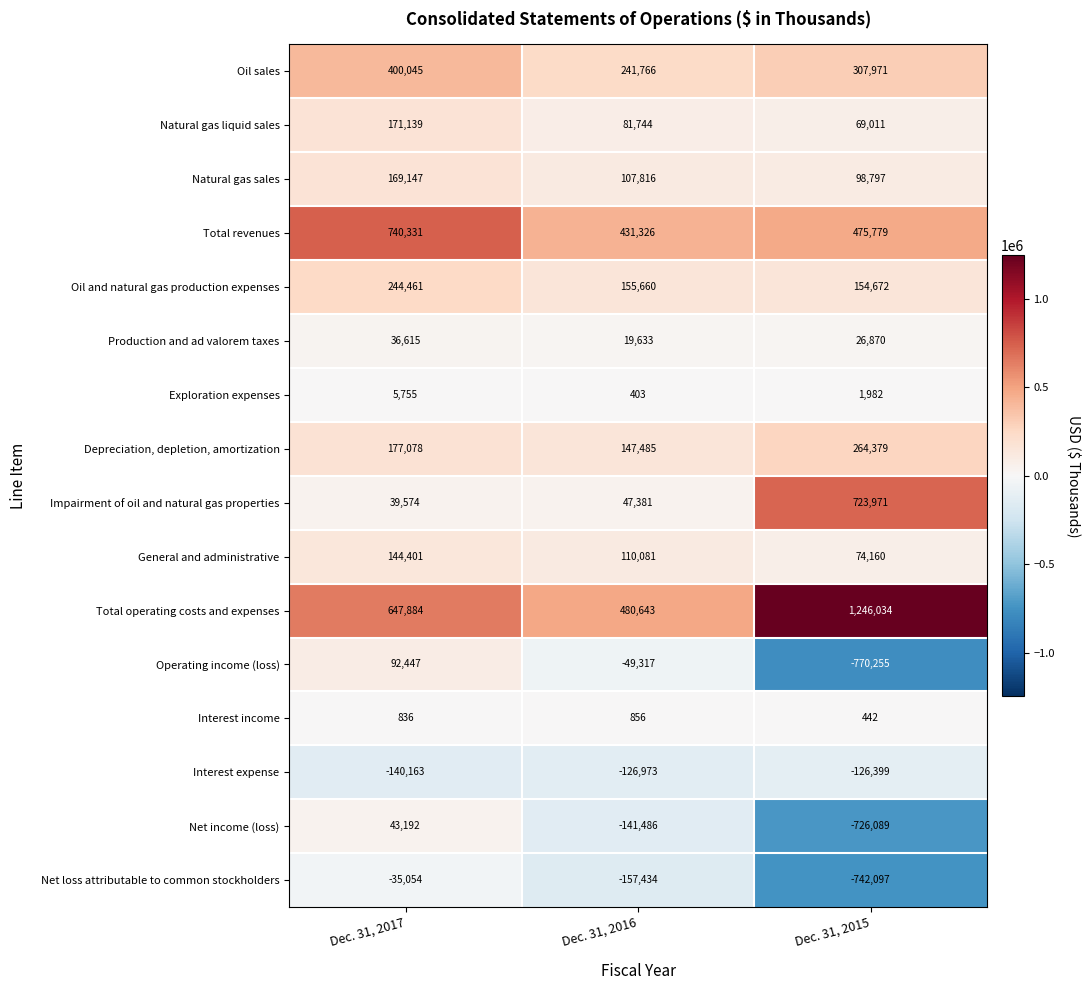

At Dec. 31, 2017, list the series in order from smallest to largest.

Interest expense, Net loss attributable to common stockholders, Interest income, Exploration expenses, Production and ad valorem taxes, Impairment of oil and natural gas properties, Net income (loss), Operating income (loss), General and administrative, Natural gas sales, Natural gas liquid sales, Depreciation, depletion, amortization, Oil and natural gas production expenses, Oil sales, Total operating costs and expenses, Total revenues